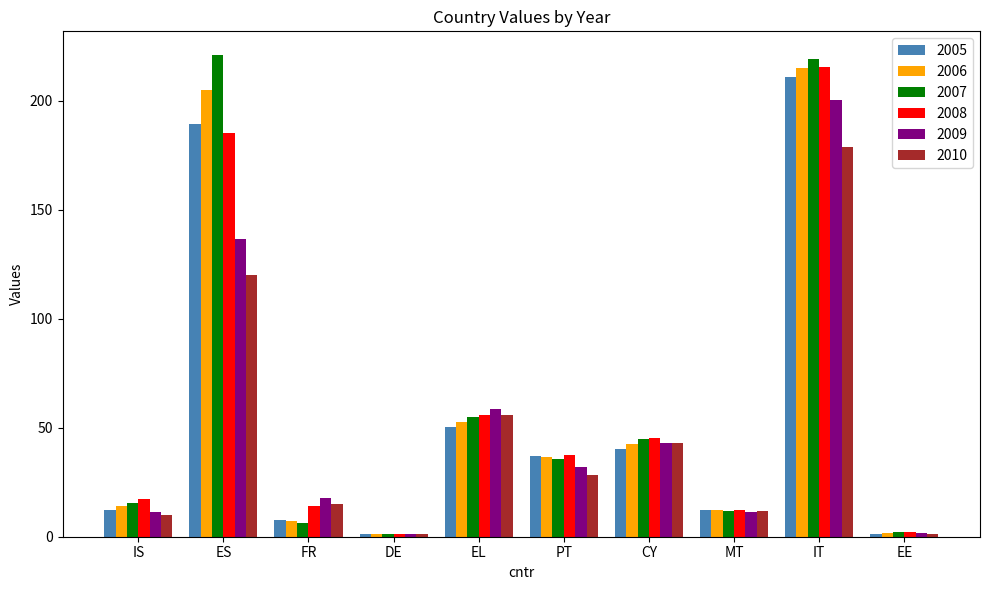

What value does the 2005 series have at IT?

210.8